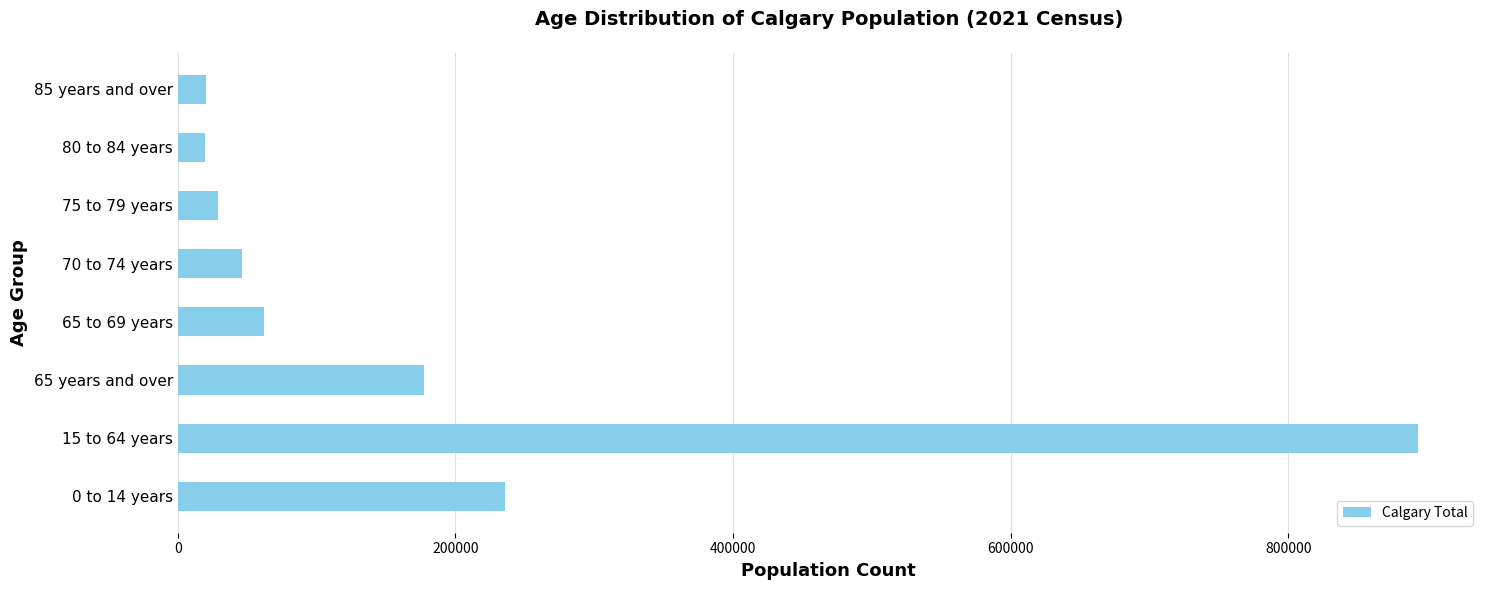

What is the maximum value shown in the chart?

893525